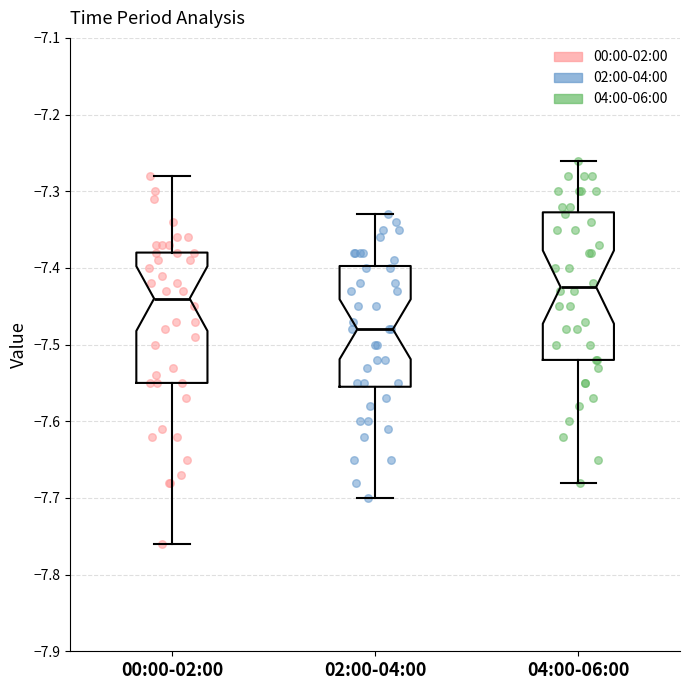

Reading left to right, transcribe this box plot: for each box, give where its median line is, the range the box spans, and where its two whiskers end, as read against the y-axis. The values are not printed on the chart, so give them approximately, as read against the axis.

00:00-02:00: median -7.44, box -7.55 to -7.38, whiskers -7.76 to -7.28
02:00-04:00: median -7.48, box -7.55 to -7.40, whiskers -7.70 to -7.33
04:00-06:00: median -7.42, box -7.52 to -7.33, whiskers -7.68 to -7.26